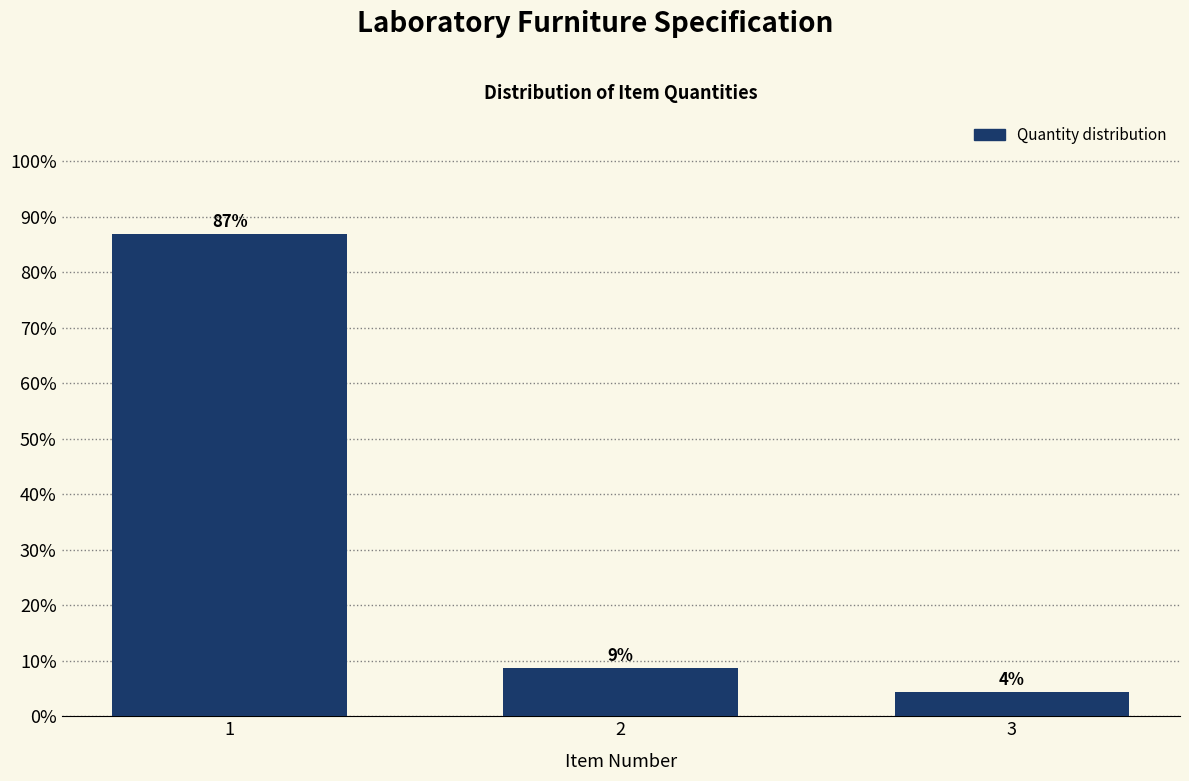

Does the chart contain any negative values?

No